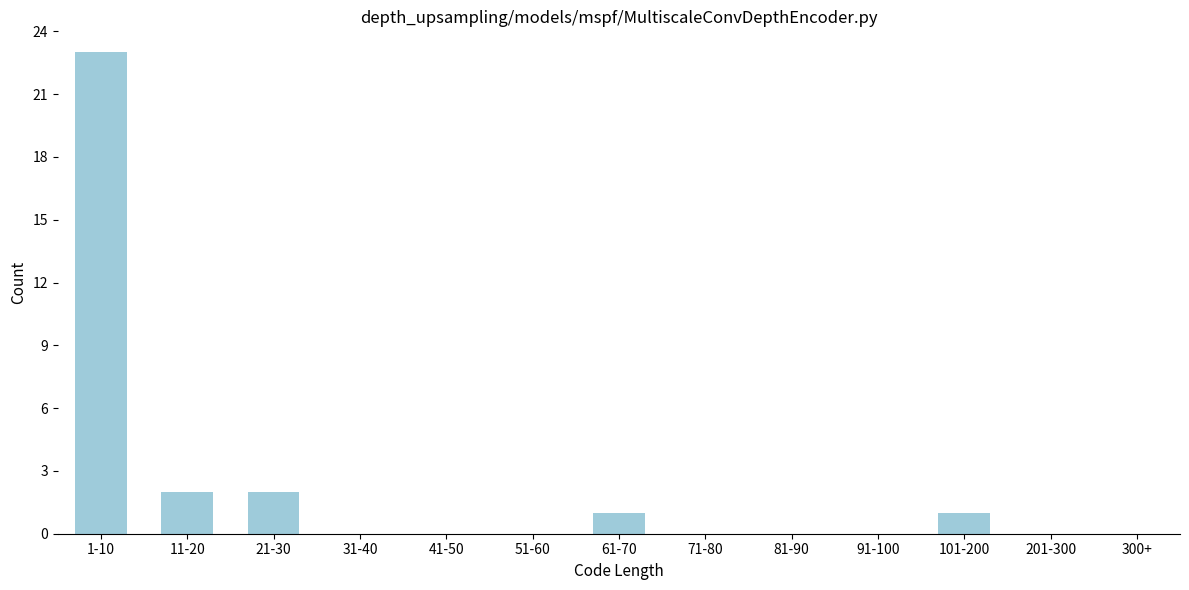

Reading left to right, what are all the values shown in this chart?

1-10=23	11-20=2	21-30=2	31-40=0	41-50=0	51-60=0	61-70=1	71-80=0	81-90=0	91-100=0	101-200=1	201-300=0	300+=0